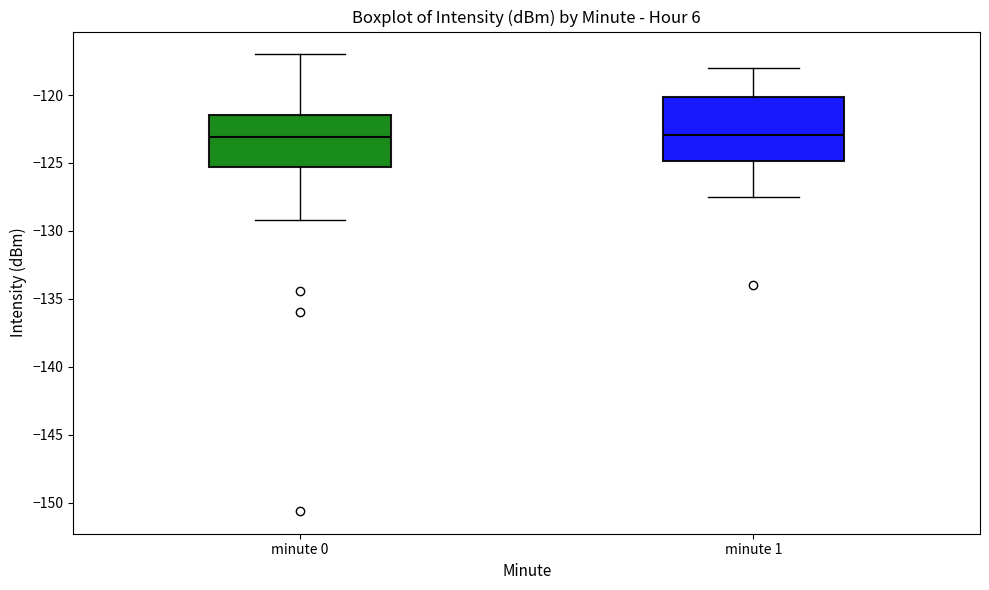

Which box is the tallest, from its lower edge to its upper edge?

minute 1